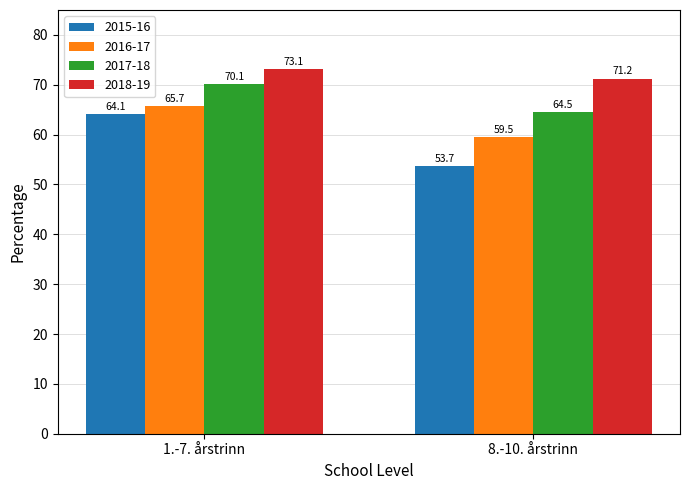

Where does the 2017-18 series first go above 70?

1.-7. årstrinn